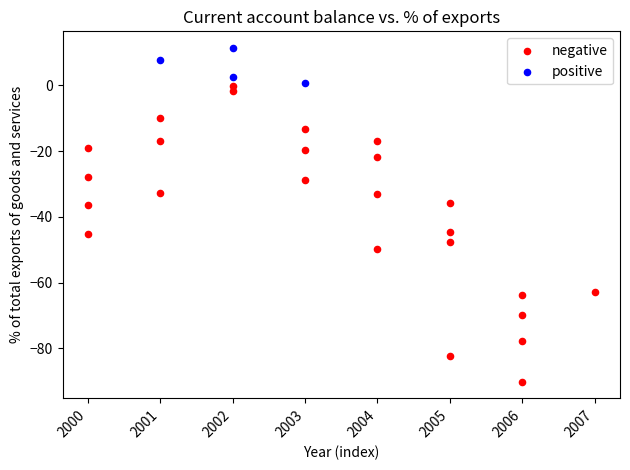

What are all the series names shown in the legend?

negative, positive